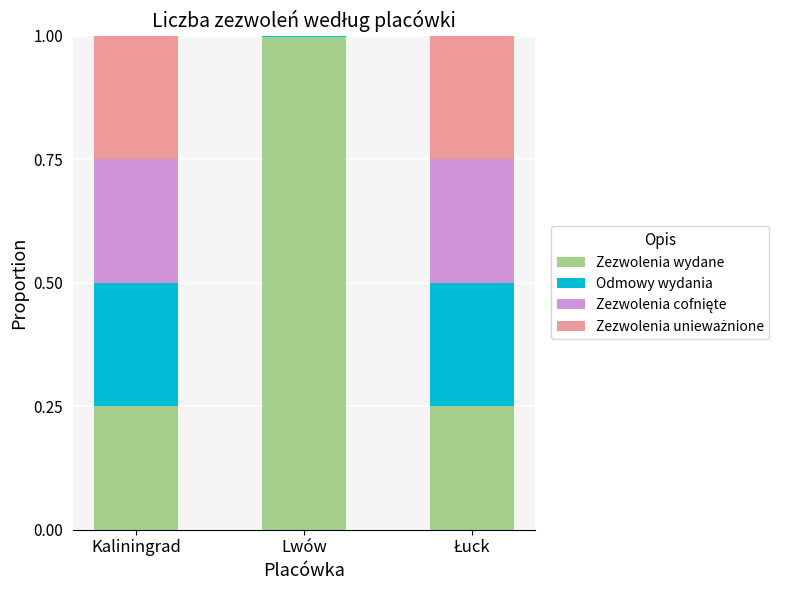

What is the maximum value for Zezwolenia wydane?

1.0